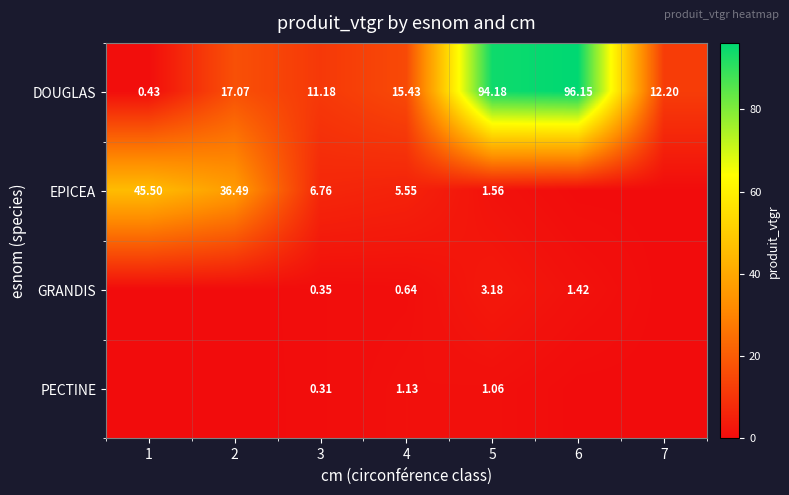

Rank the series at 3 from highest to lowest value.

DOUGLAS, EPICEA, GRANDIS, PECTINE